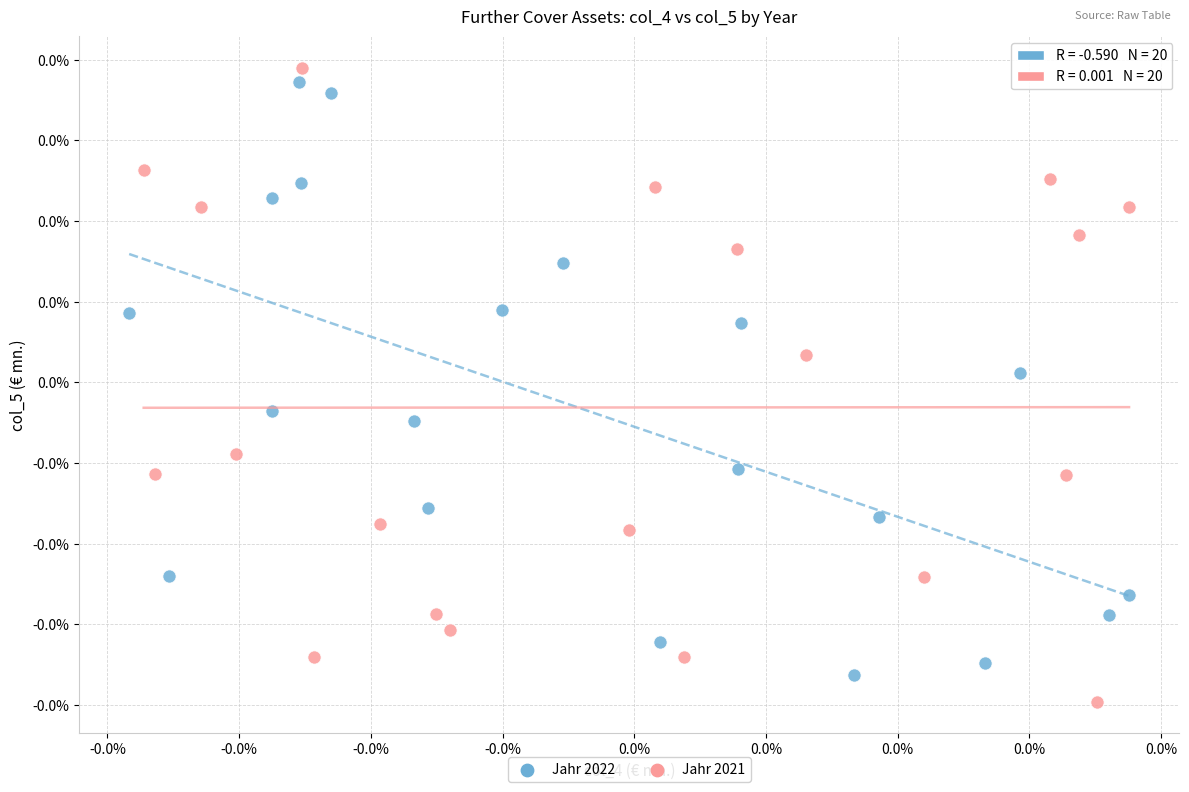

What are all the series names shown in the legend?

Jahr 2022, Jahr 2021